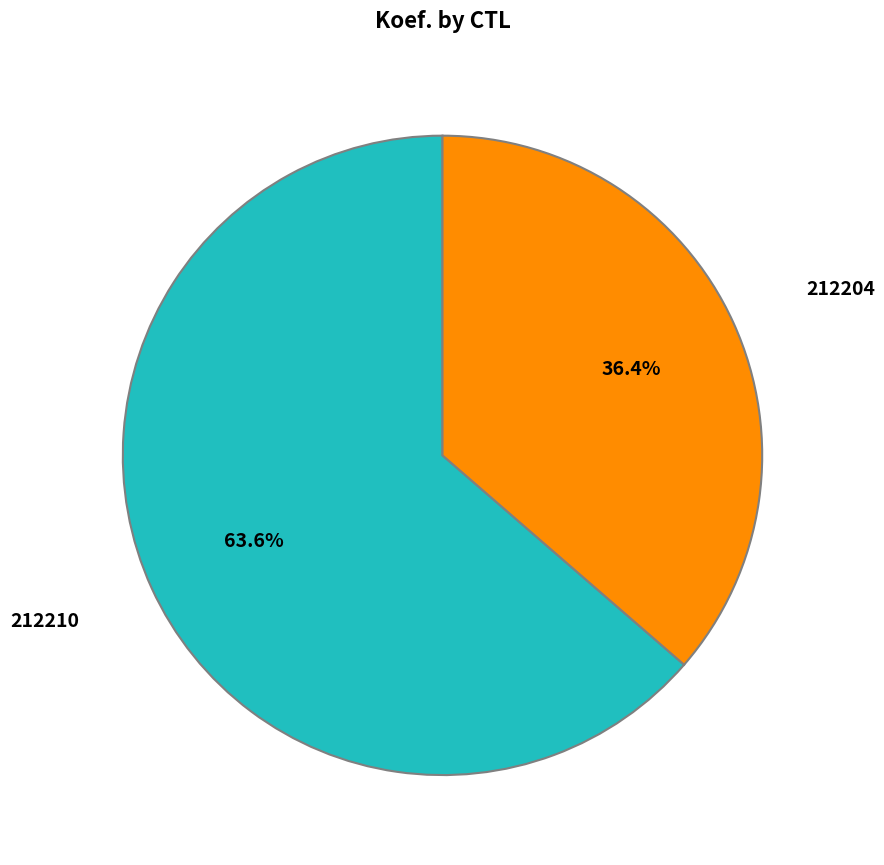

Is there a majority slice in this chart?

Yes